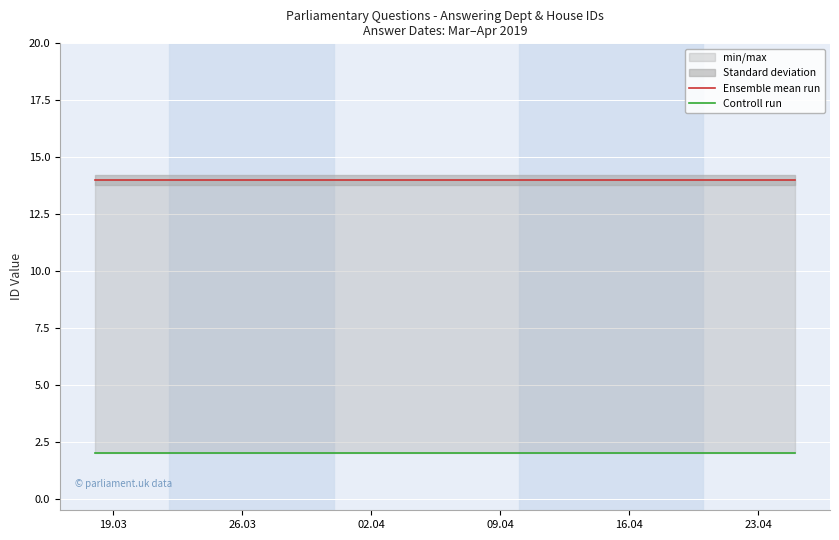

True or false: Ensemble mean run has a value of 9 at 8.

False